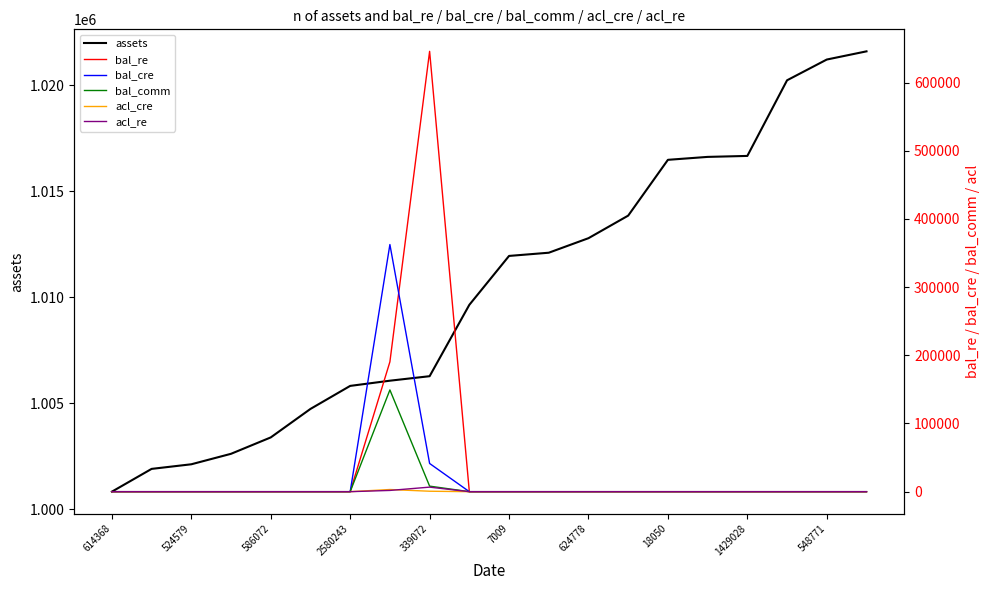

What is the value of the assets point at the 6th from the left?

1004739